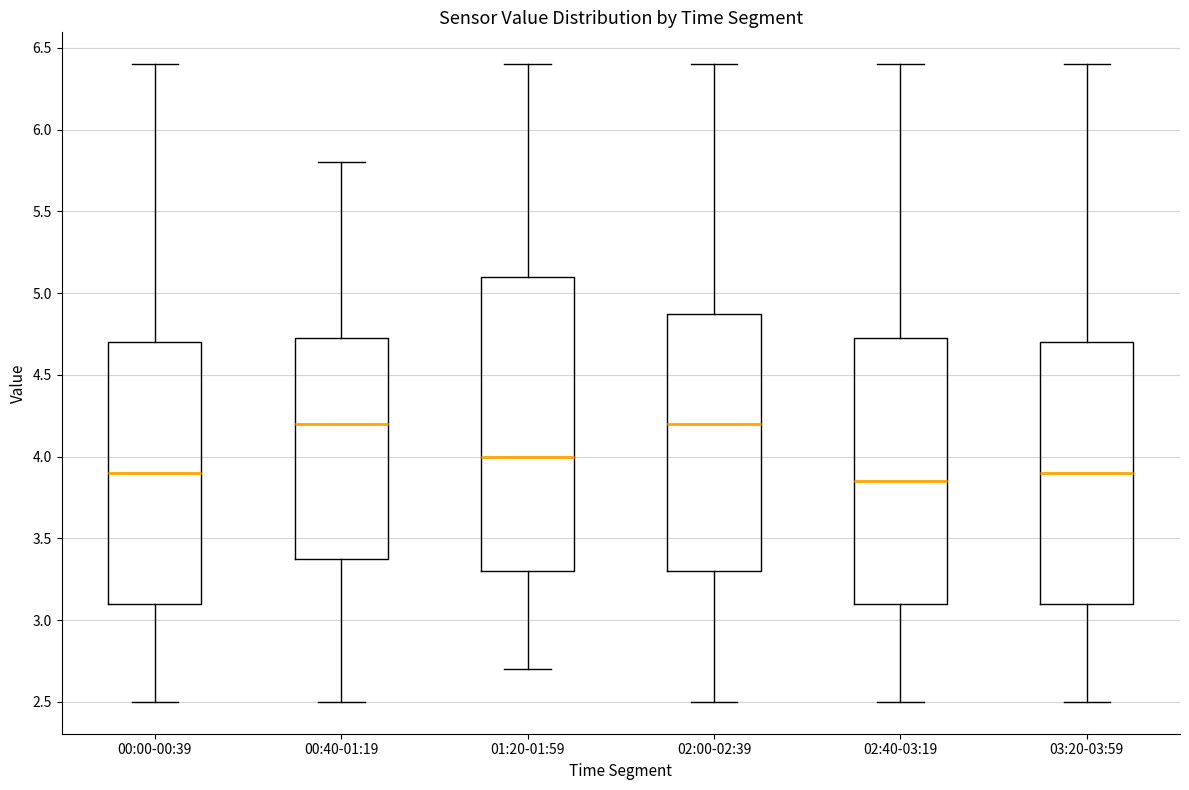

Reading left to right, transcribe this box plot: for each box, give where its median line is, the range the box spans, and where its two whiskers end, as read against the y-axis. The values are not printed on the chart, so give them approximately, as read against the axis.

00:00-00:39: median 3.90, box 3.10 to 4.70, whiskers 2.50 to 6.40
00:40-01:19: median 4.20, box 3.40 to 4.75, whiskers 2.50 to 5.80
01:20-01:59: median 4.00, box 3.30 to 5.10, whiskers 2.70 to 6.40
02:00-02:39: median 4.20, box 3.30 to 4.90, whiskers 2.50 to 6.40
02:40-03:19: median 3.85, box 3.10 to 4.75, whiskers 2.50 to 6.40
03:20-03:59: median 3.90, box 3.10 to 4.70, whiskers 2.50 to 6.40